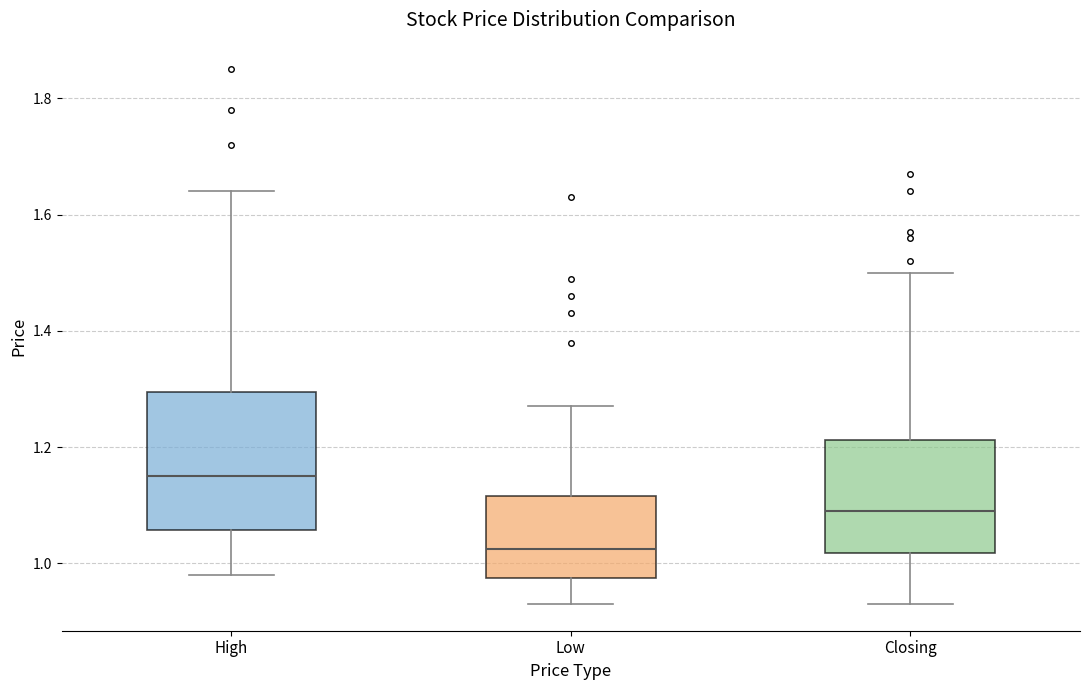

Reading left to right, transcribe this box plot: for each box, give where its median line is, the range the box spans, and where its two whiskers end, as read against the y-axis. The values are not printed on the chart, so give them approximately, as read against the axis.

High: median 1.16, box 1.06 to 1.30, whiskers 0.98 to 1.64
Low: median 1.02, box 0.98 to 1.12, whiskers 0.94 to 1.28
Closing: median 1.10, box 1.02 to 1.22, whiskers 0.94 to 1.50